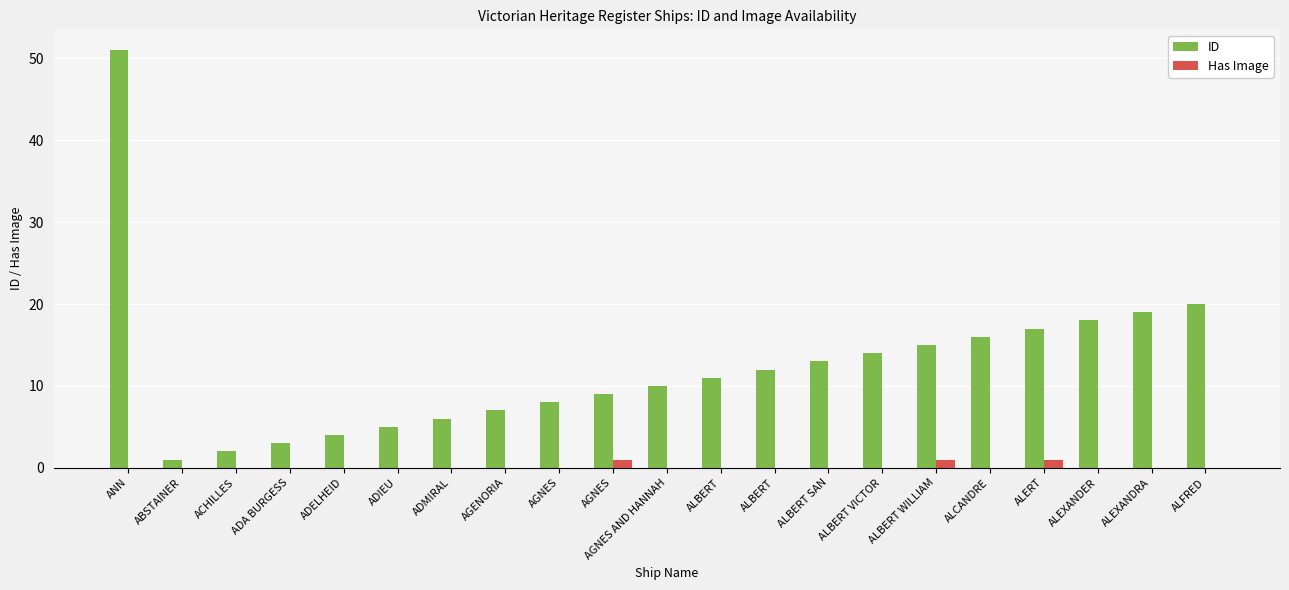

At which label does ID reach its minimum?

ABSTAINER